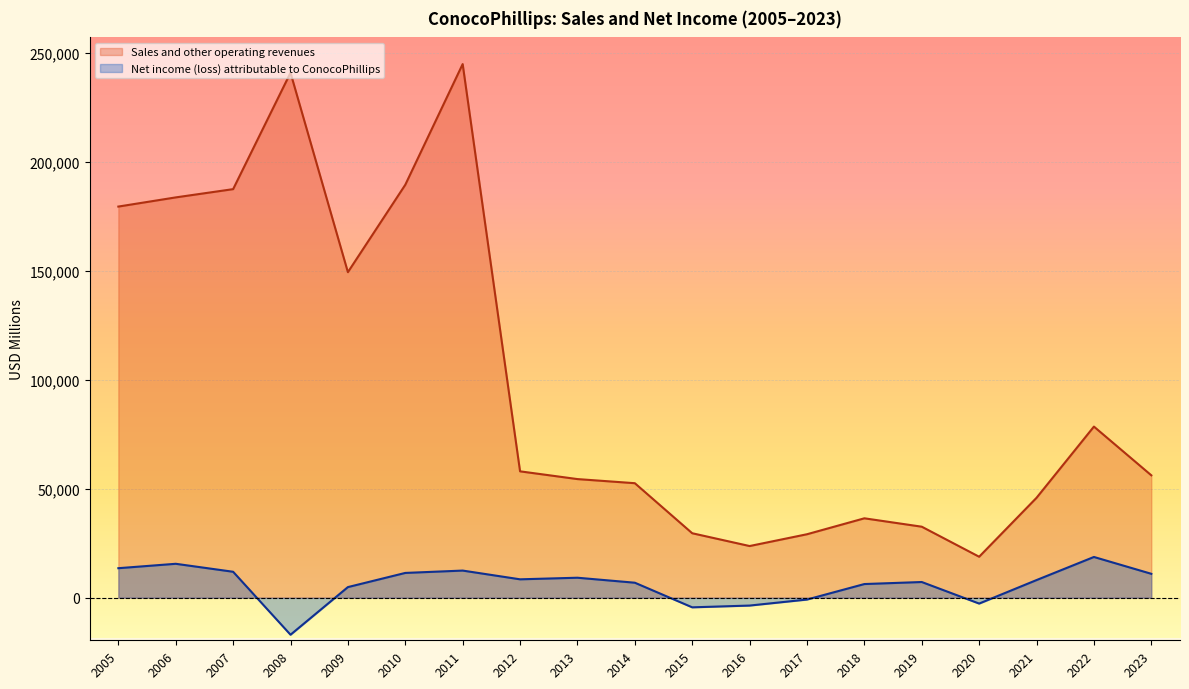

Is the value of Sales and other operating revenues at 2016 greater than the value of Net income (loss) attributable to ConocoPhillips at 2017?

Yes